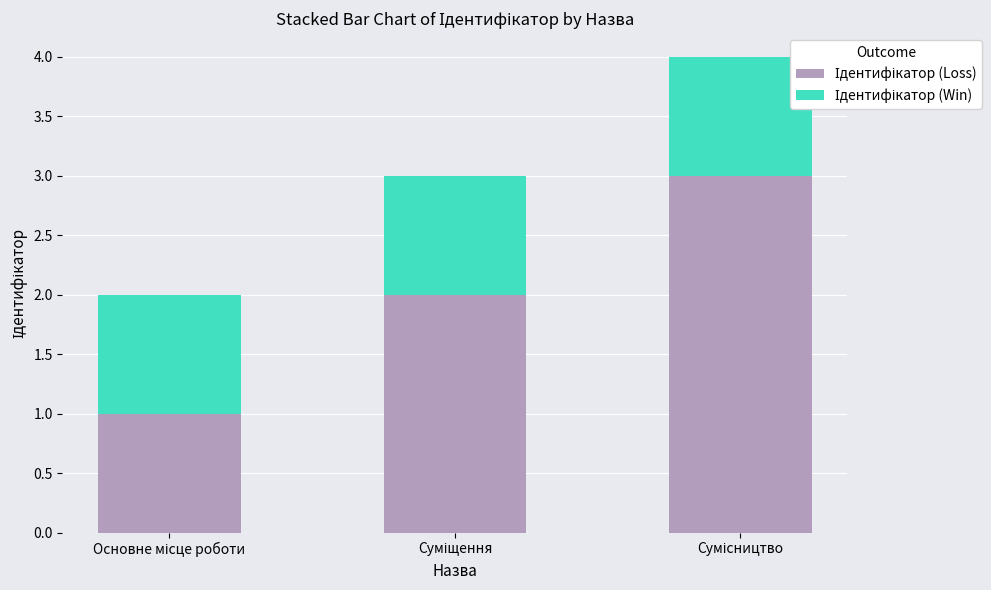

Between Сумісництво and Суміщення, which is larger?

Сумісництво